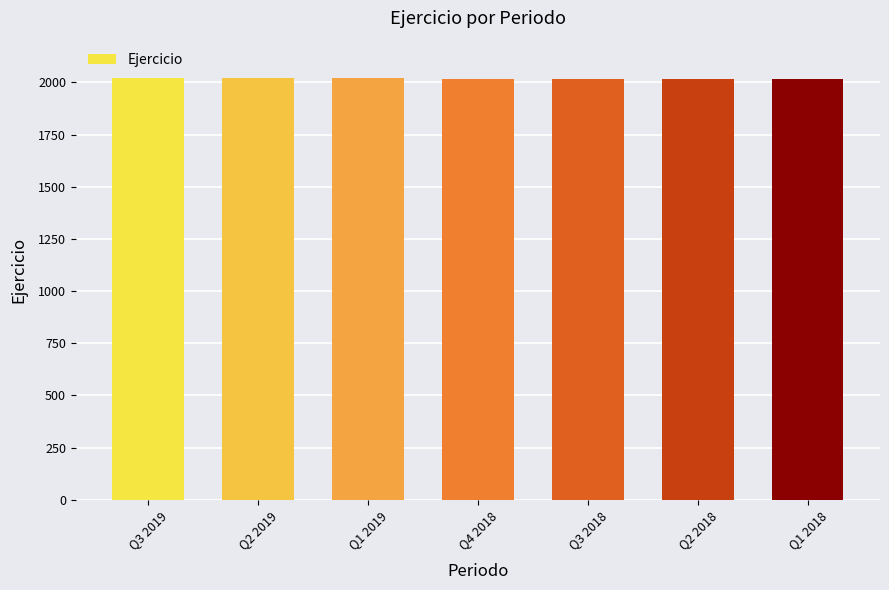

How many series are shown in this chart?

1